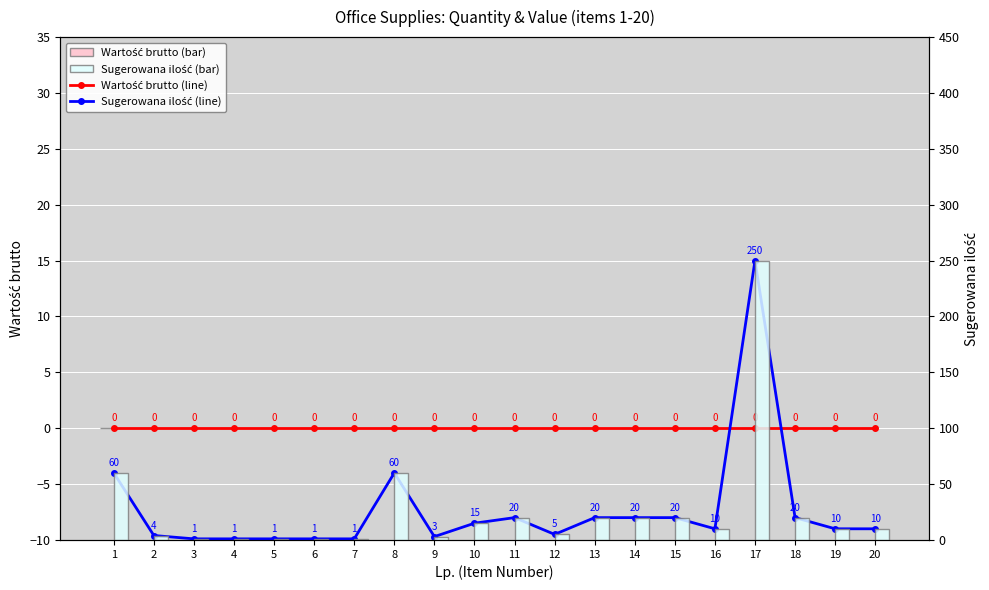

Between 17 and 12, which is larger?

17